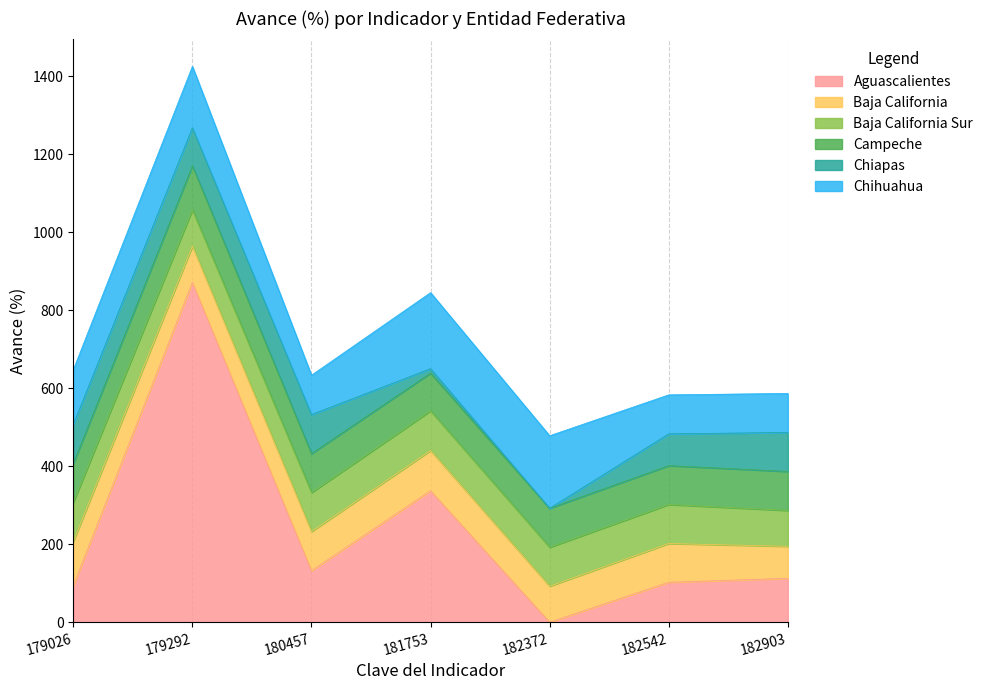

What are all the series names shown in the legend?

Aguascalientes, Baja California, Baja California Sur, Campeche, Chiapas, Chihuahua